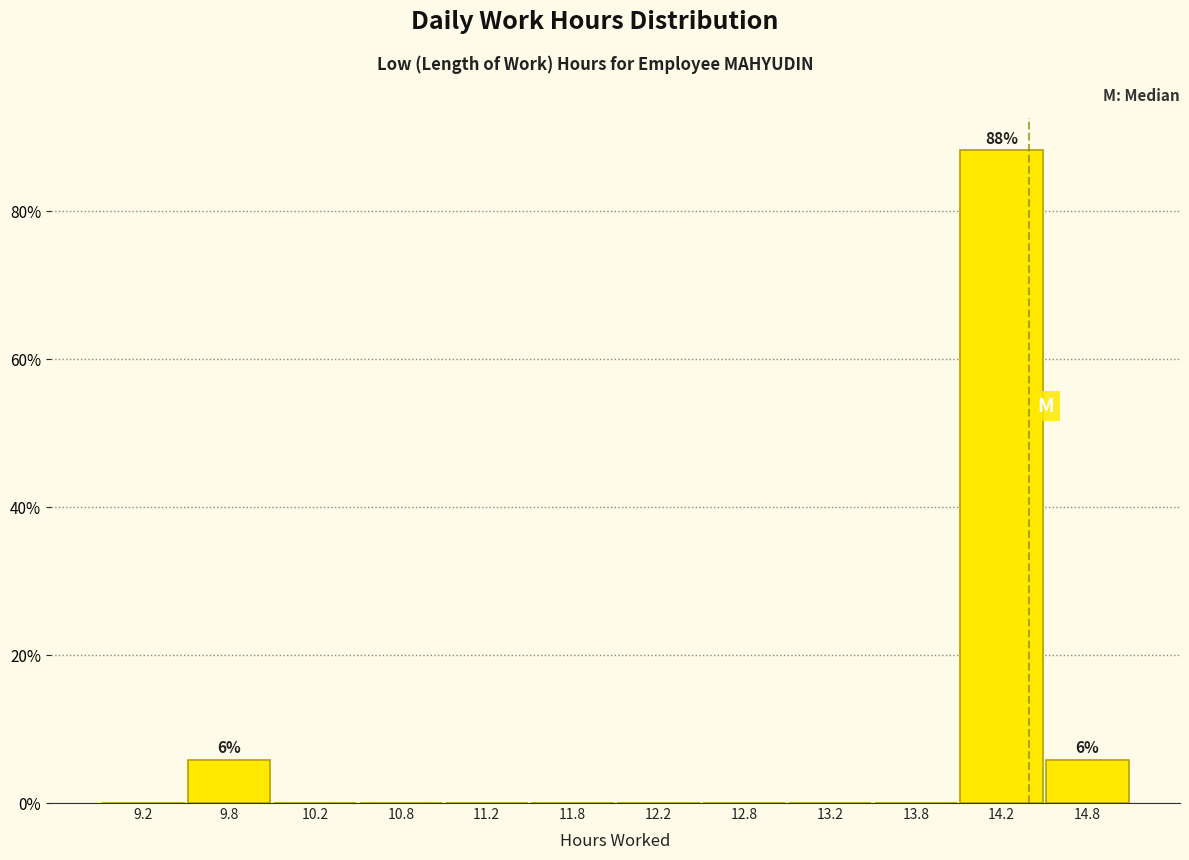

Over which range of the x-axis is the bar tallest?

14.0 to 14.5